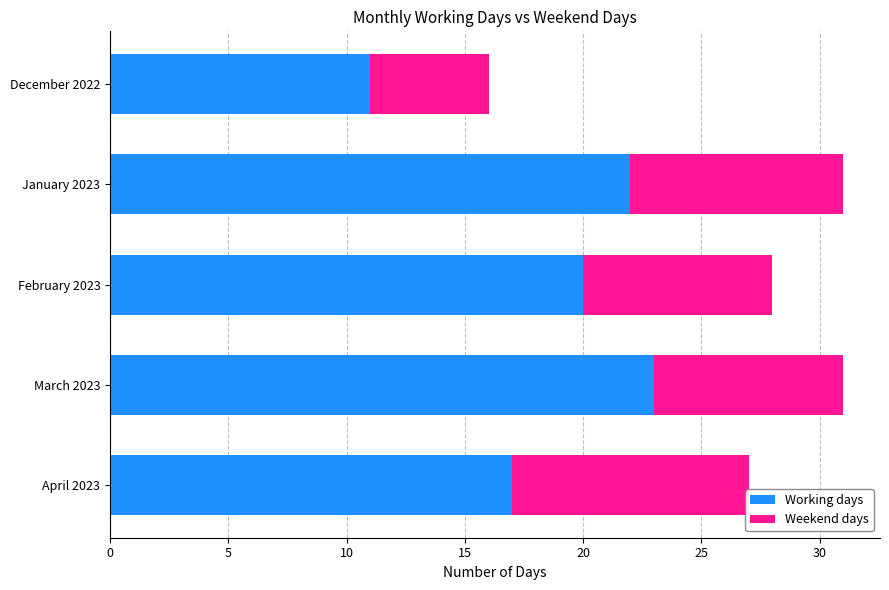

List the labels in order of Working days value, largest first.

March 2023, January 2023, February 2023, April 2023, December 2022